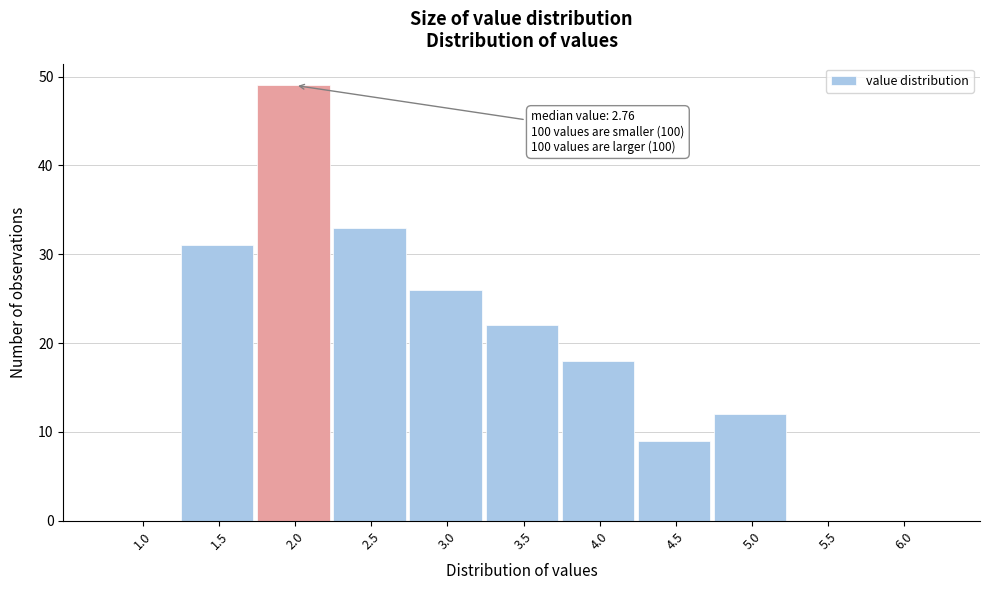

Reading right to left, transcribe all the data shown in this chart.

6.0=0	5.5=0	5.0=12	4.5=9	4.0=18	3.5=22	3.0=26	2.5=33	2.0=49	1.5=31	1.0=0